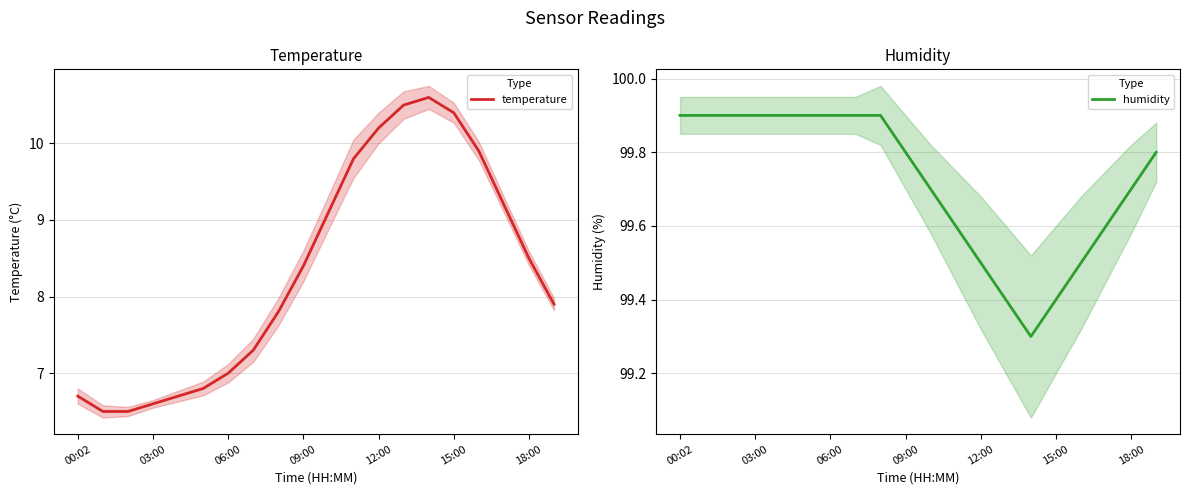

True or false: humidity has a value of 99.6 at 17.

True